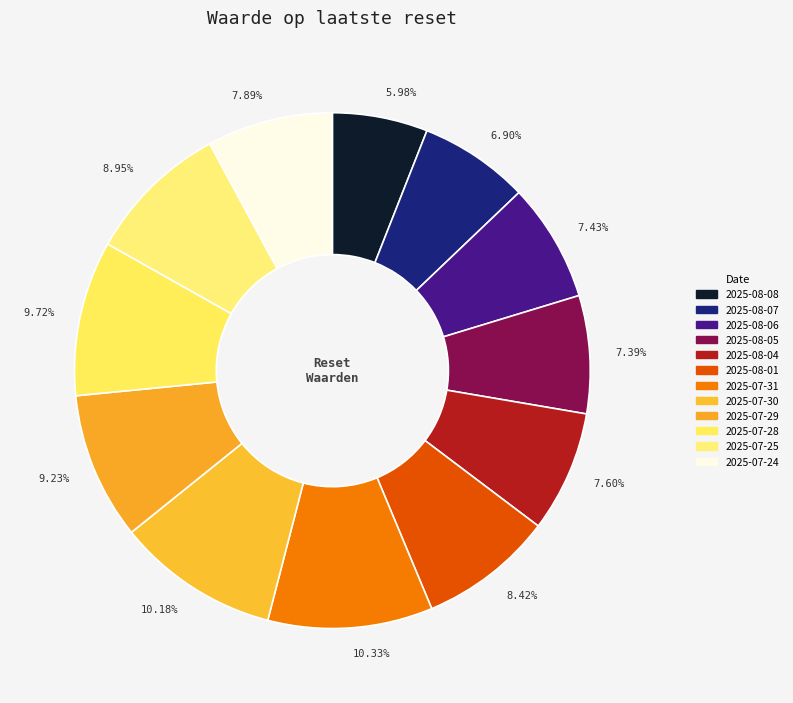

Which category has the smallest portion of the pie?

2025-08-08